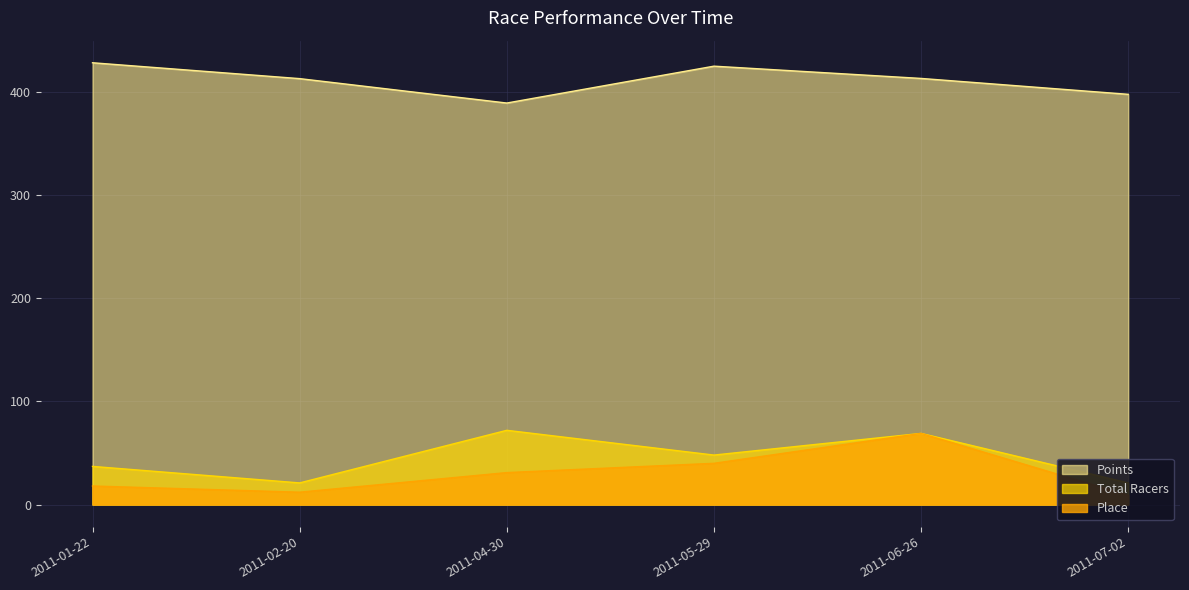

True or false: Points has more than 2 interior local peaks.

False